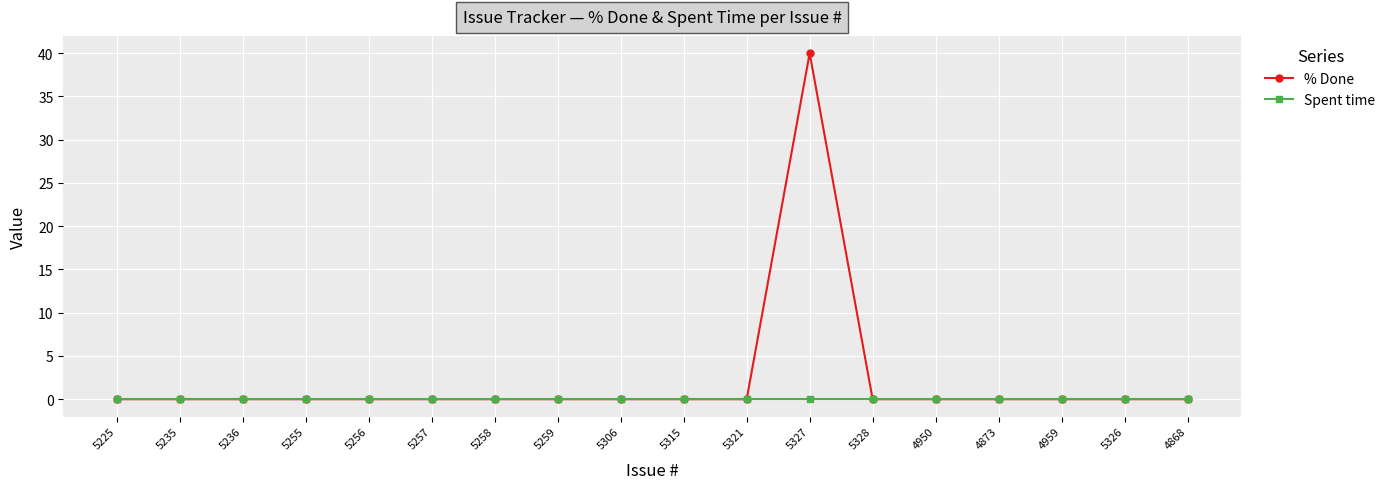

True or false: % Done has a value of -17 at 5256.

False